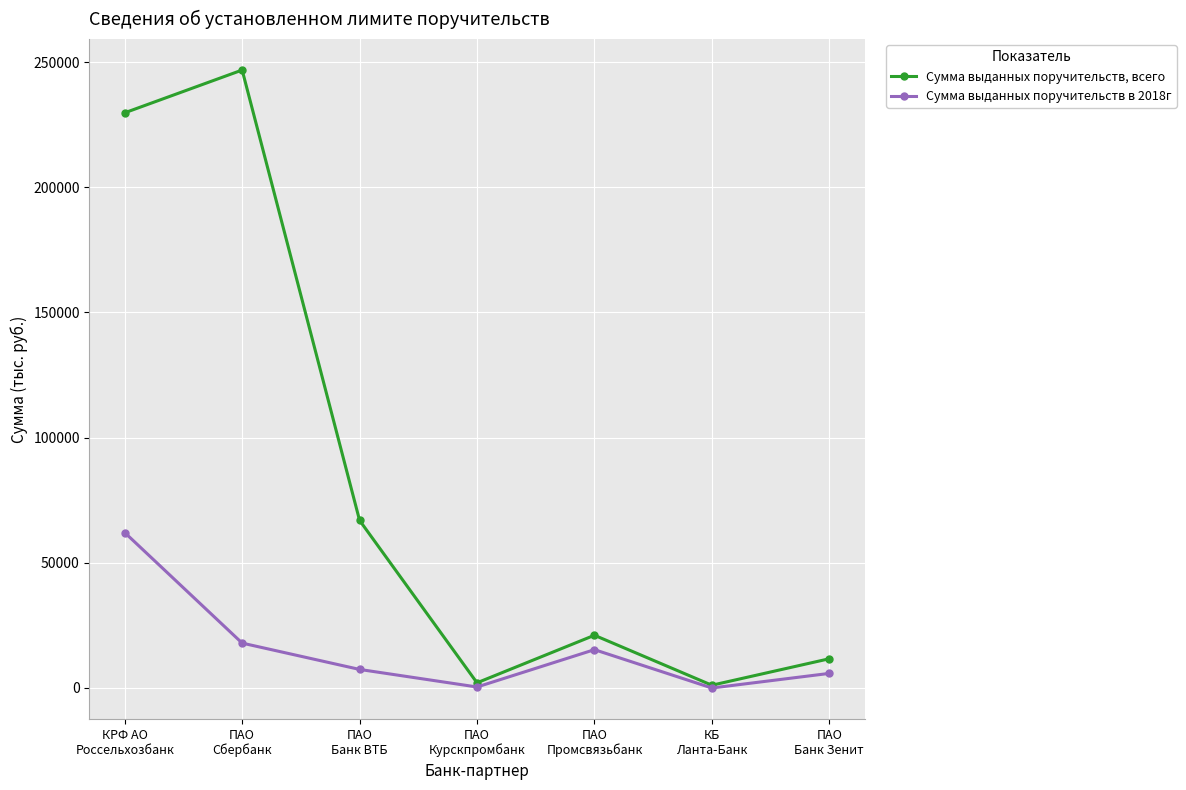

How many values in the Сумма выданных поручительств в 2018г series exceed 7415?

4